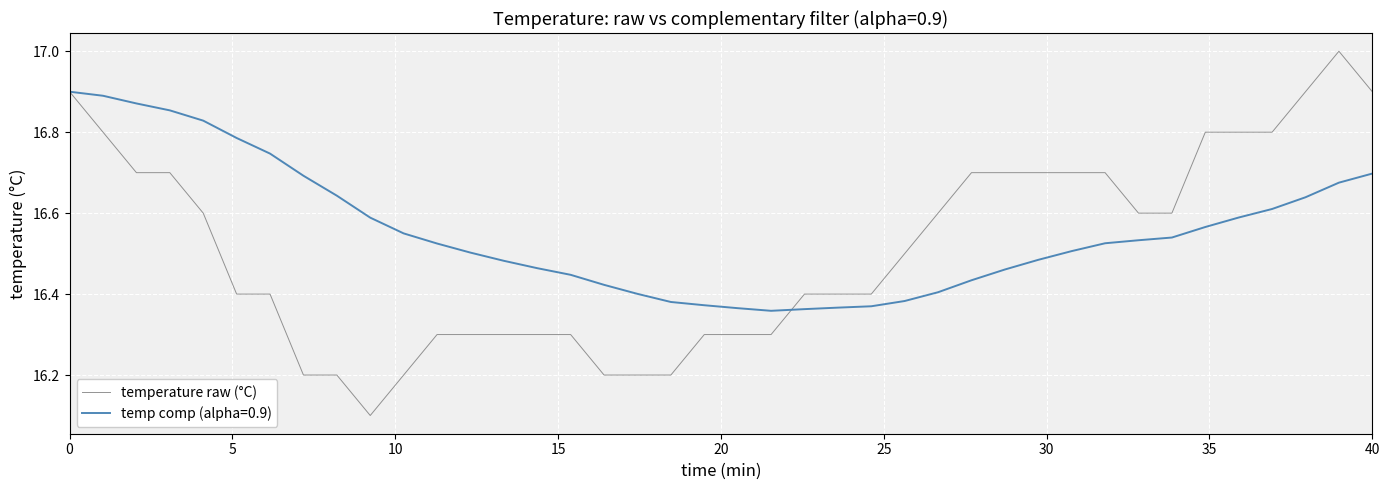

What is the minimum value shown in the chart?

16.1